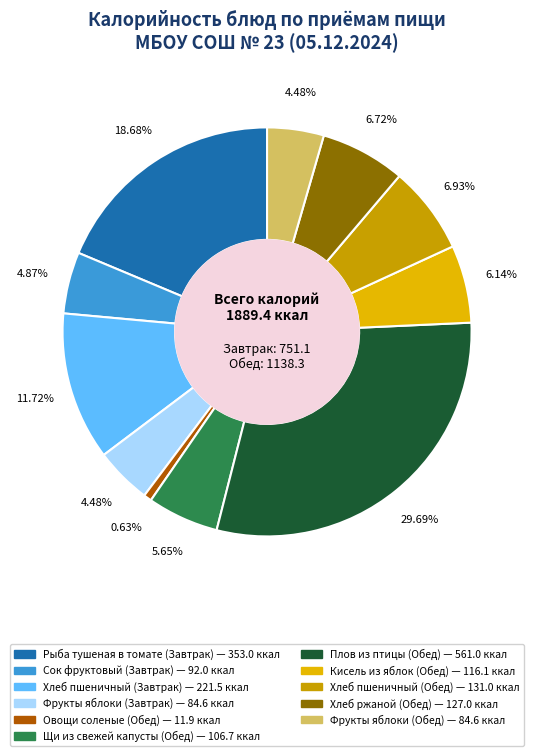

How many segments does this pie chart have?

11